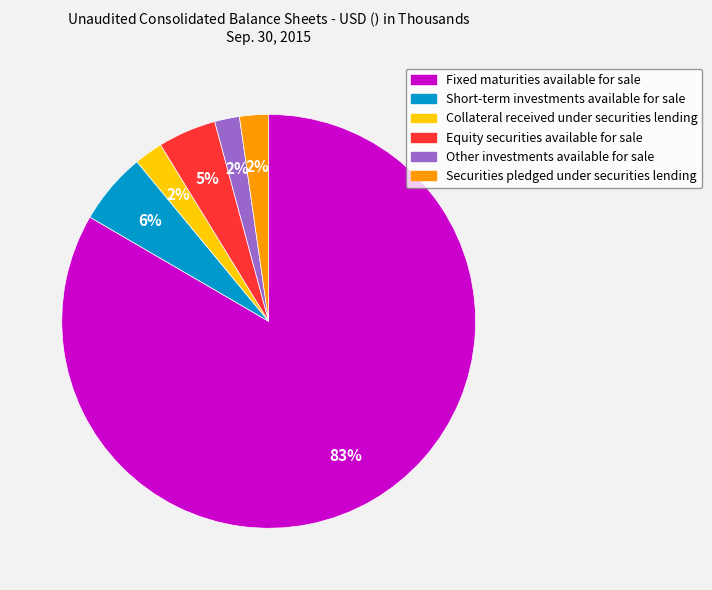

Which category accounts for the majority?

Fixed maturities available for sale